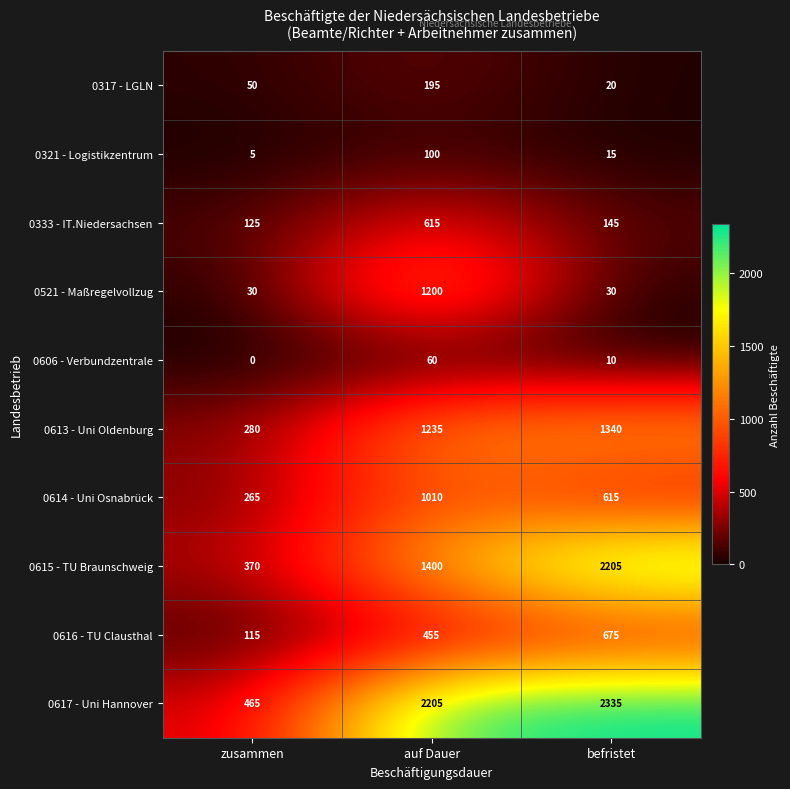

How many 0616 - TU Clausthal values are between 115 and 675?

3